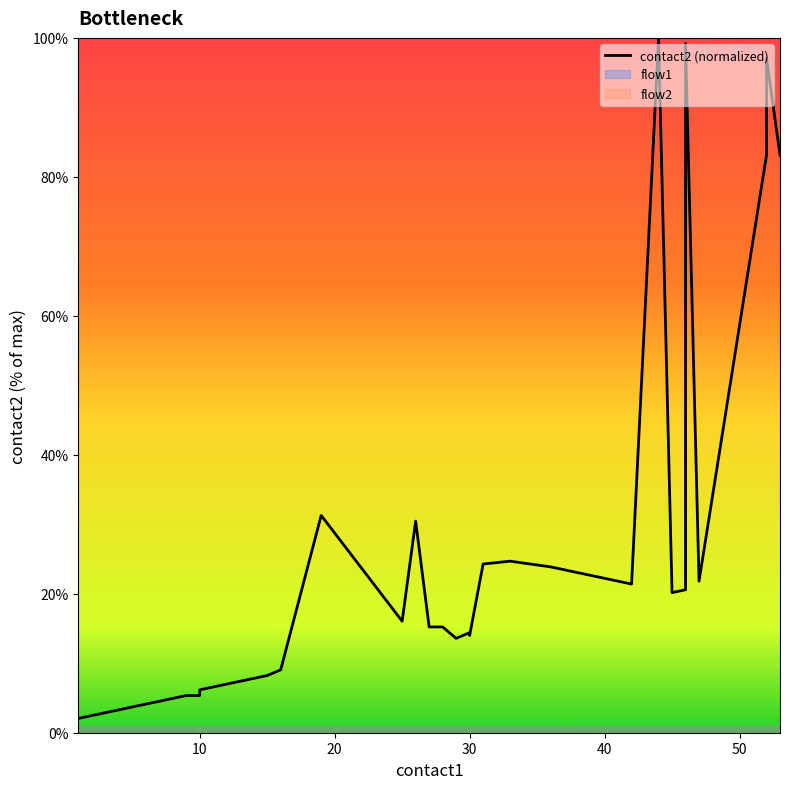

Count the number of values greater than 14.

20